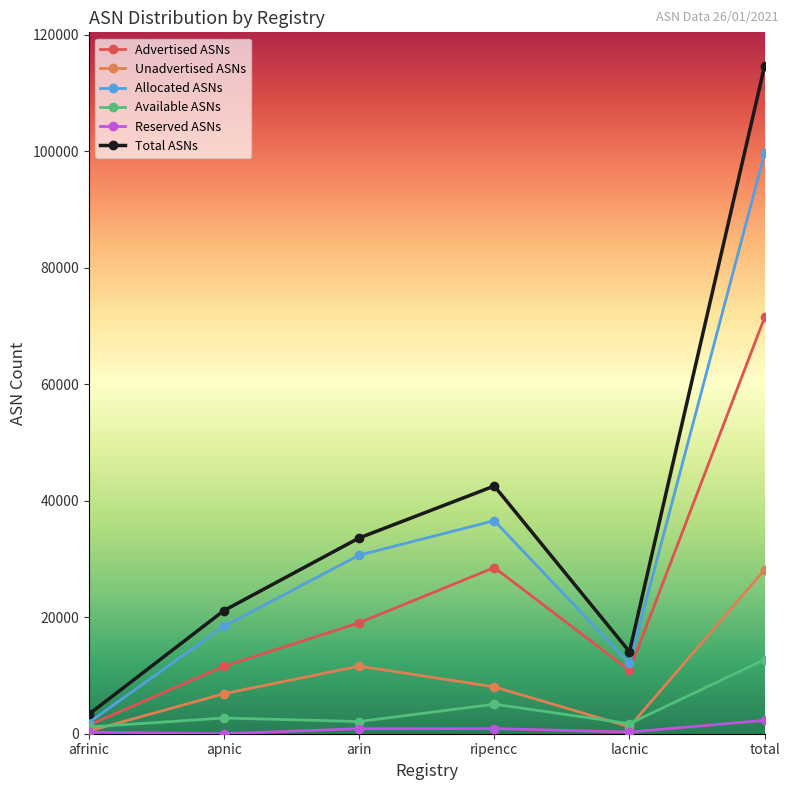

Which series changed the most between afrinic and arin?

Total ASNs